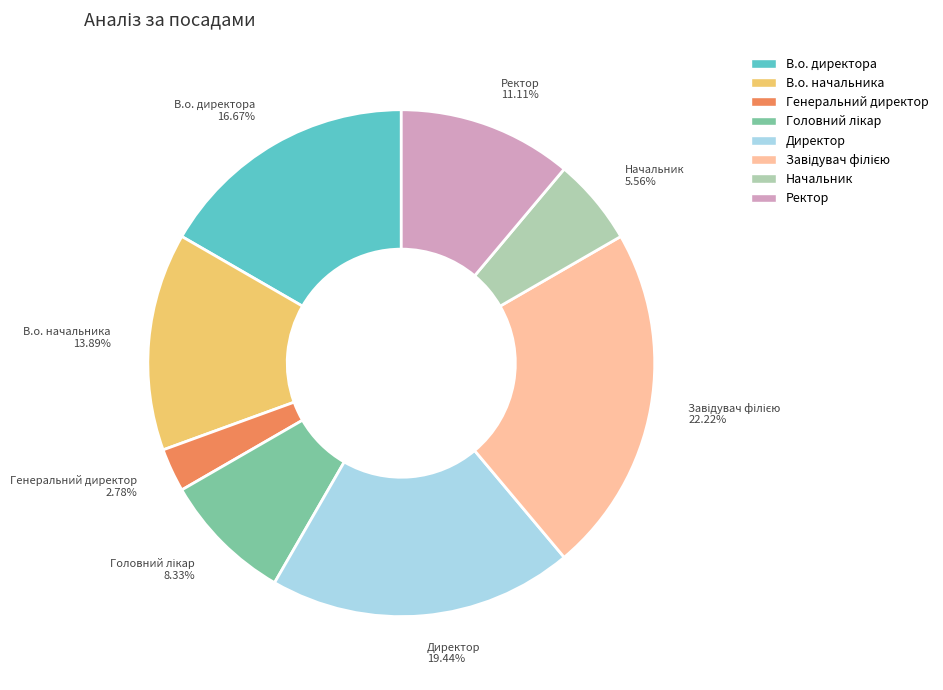

Combined, do Генеральний директор and В.о. начальника account for over 50%?

No